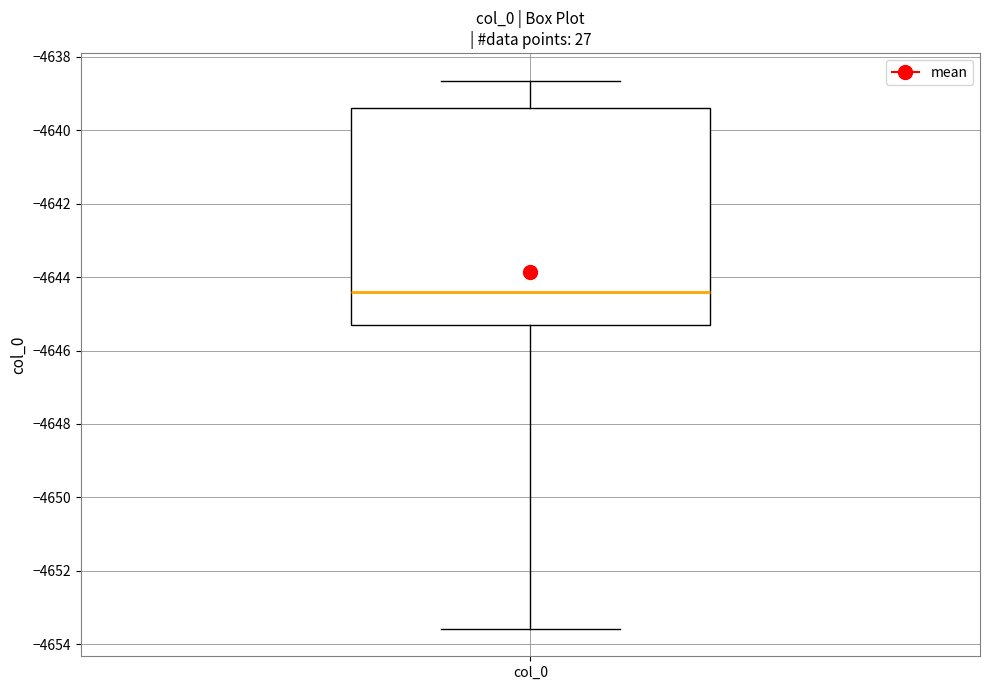

Transcribe this box plot: give where the median line is, the range the box spans, and where the two whiskers end, as read against the y-axis. The values are not printed on the chart, so give them approximately, as read against the axis.

median -4644.4, box -4645.2 to -4639.4, whiskers -4653.6 to -4638.6